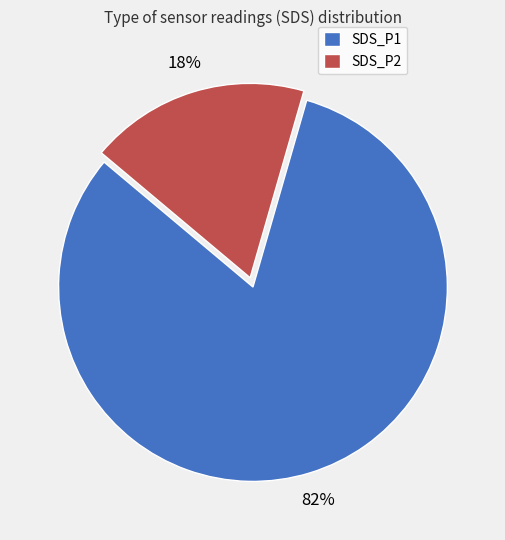

What is the ratio of the value at SDS_P2 to the value at SDS_P1?

0.2